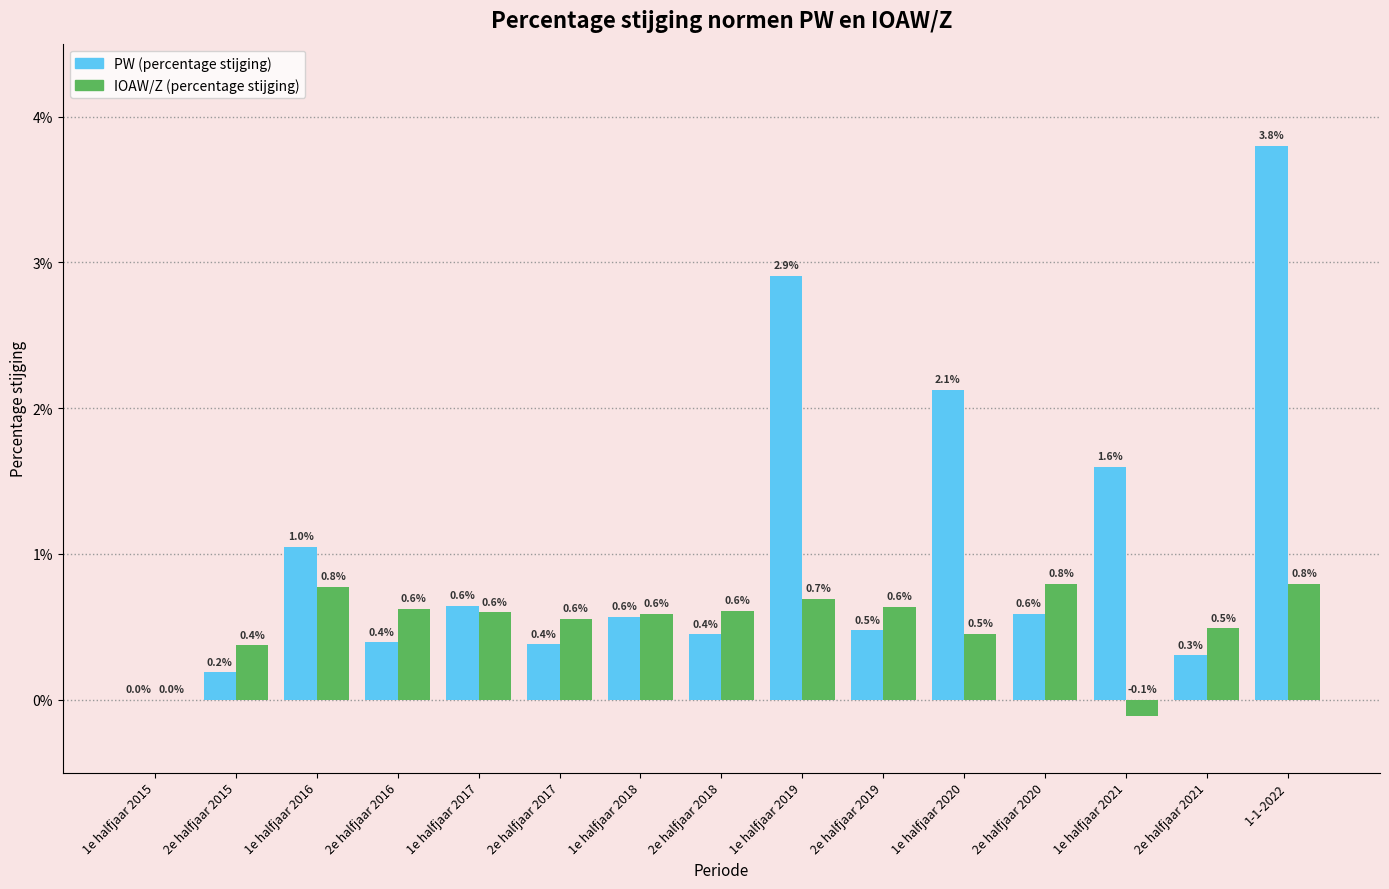

Reading left to right, transcribe all the data shown in this chart.

PW (percentage stijging): 1e halfjaar 2015=0.0	2e halfjaar 2015=0.2	1e halfjaar 2016=1.0	2e halfjaar 2016=0.4	1e halfjaar 2017=0.6	2e halfjaar 2017=0.4	1e halfjaar 2018=0.6	2e halfjaar 2018=0.4	1e halfjaar 2019=2.9	2e halfjaar 2019=0.5	1e halfjaar 2020=2.1	2e halfjaar 2020=0.6	1e halfjaar 2021=1.6	2e halfjaar 2021=0.3	1-1-2022=3.8
IOAW/Z (percentage stijging): 1e halfjaar 2015=0.0	2e halfjaar 2015=0.4	1e halfjaar 2016=0.8	2e halfjaar 2016=0.6	1e halfjaar 2017=0.6	2e halfjaar 2017=0.6	1e halfjaar 2018=0.6	2e halfjaar 2018=0.6	1e halfjaar 2019=0.7	2e halfjaar 2019=0.6	1e halfjaar 2020=0.5	2e halfjaar 2020=0.8	1e halfjaar 2021=-0.1	2e halfjaar 2021=0.5	1-1-2022=0.8